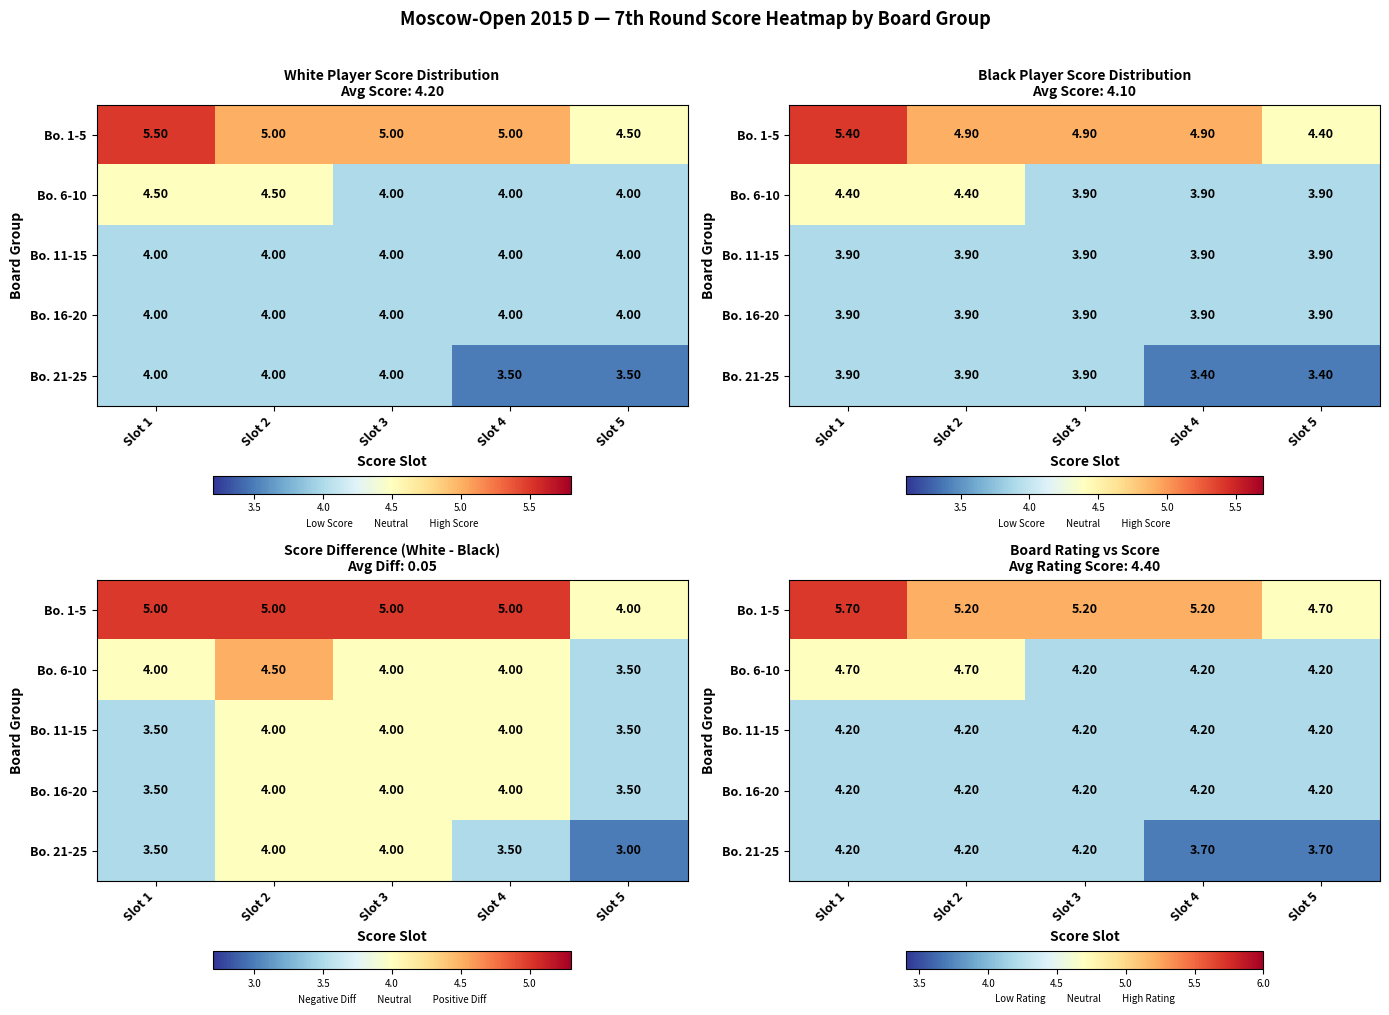

List the series in order of their peak value, lowest first.

Bo. 11-15, Bo. 16-20, Bo. 21-25, Bo. 6-10, Bo. 1-5